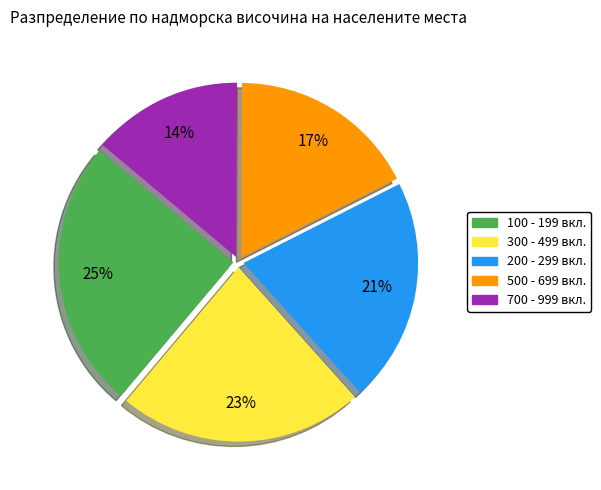

Is there a majority slice in this chart?

No